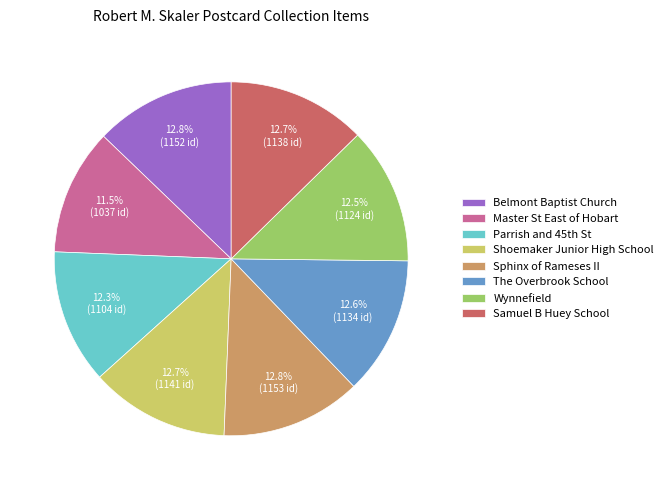

To the nearest percent, what is the combined percentage of The Overbrook School and Master St East of Hobart?

24%